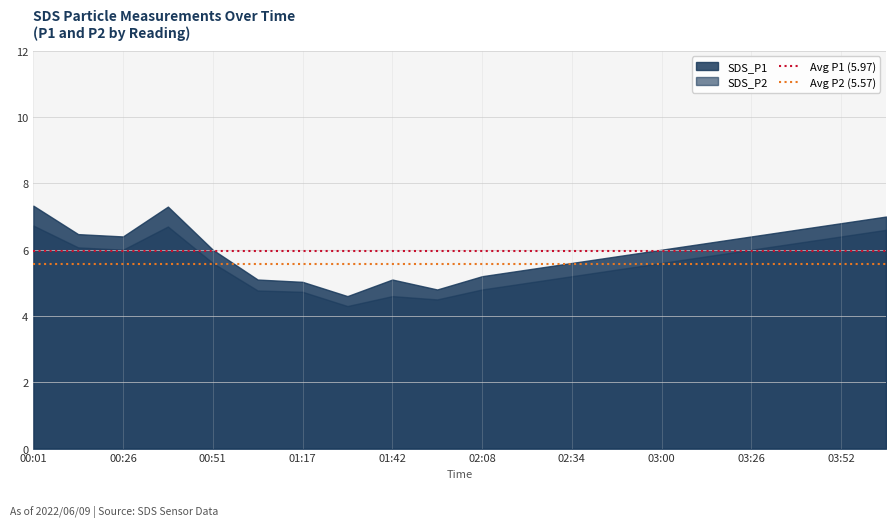

List the series in order of their overall mean, highest first.

SDS_P1, SDS_P2